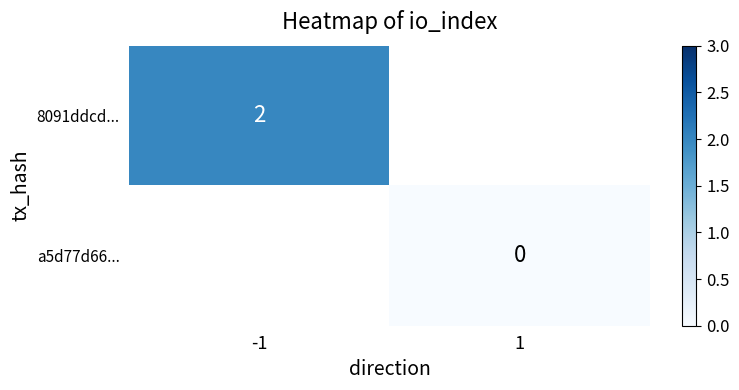

List the series in order of their overall mean, highest first.

8091ddcd..., a5d77d66...